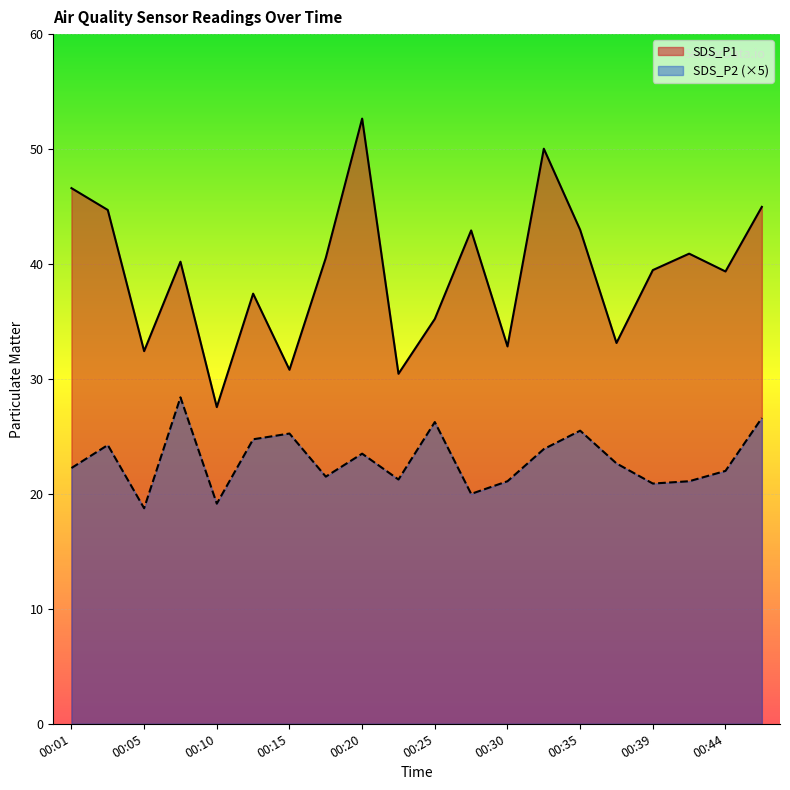

What is the approximate value of SDS_P2 at 00:03?

24.2